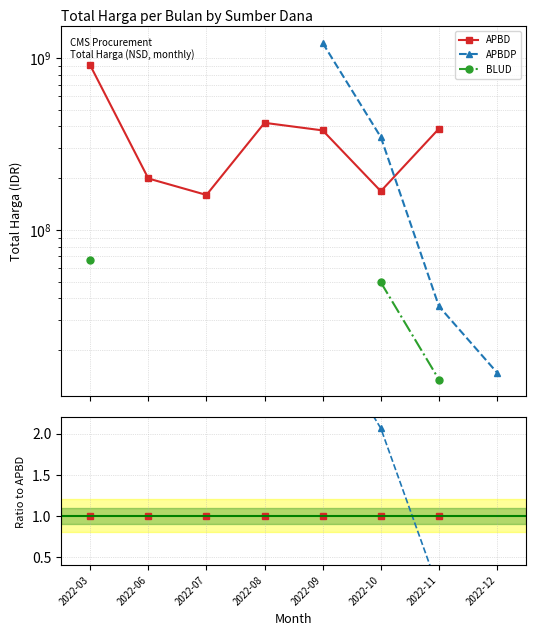

True or false: BLUD and APBD intersect in this chart.

False